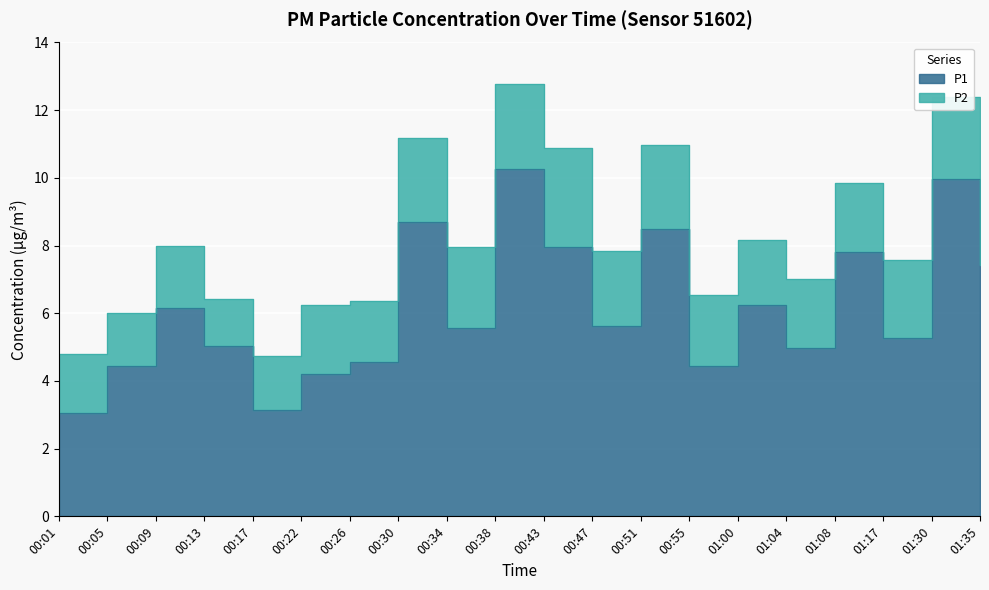

At which category does the data reach its first local valley?

00:17